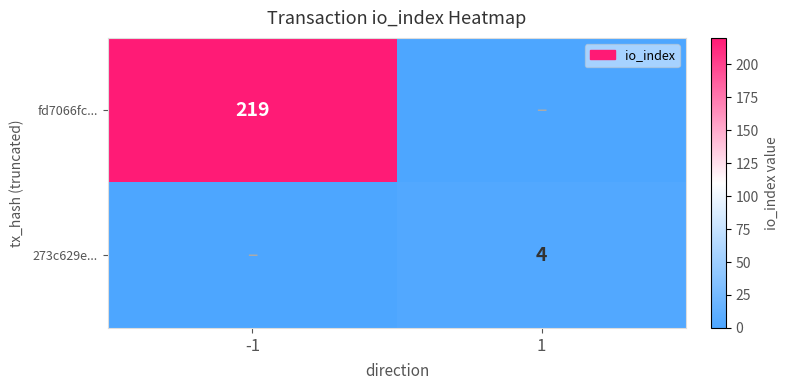

What is the difference between the highest and lowest values at 1?

4